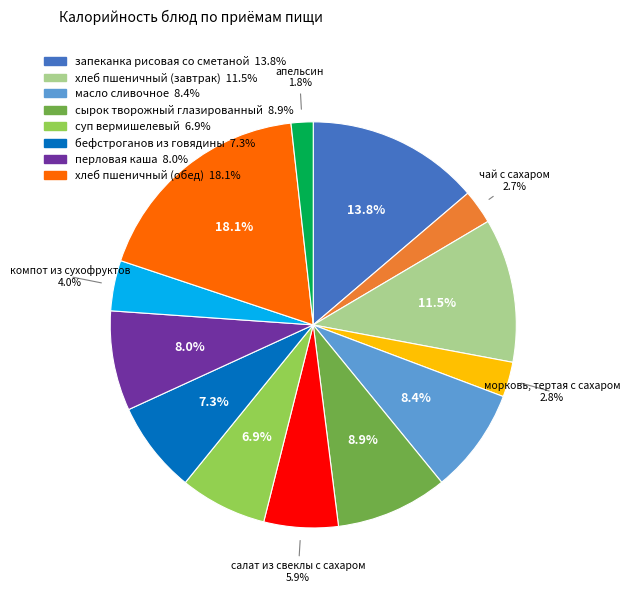

Is there any slice that represents more than half of the pie?

No